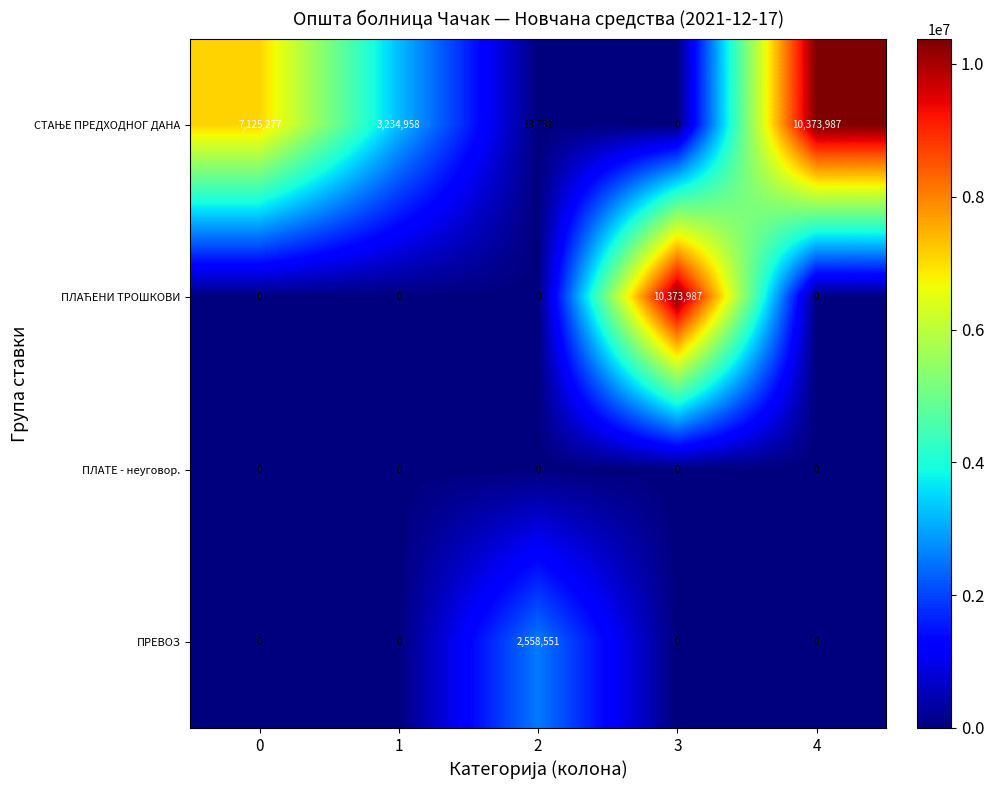

What is the difference between the maximum and minimum values in the ПРЕВОЗ series?

2558551